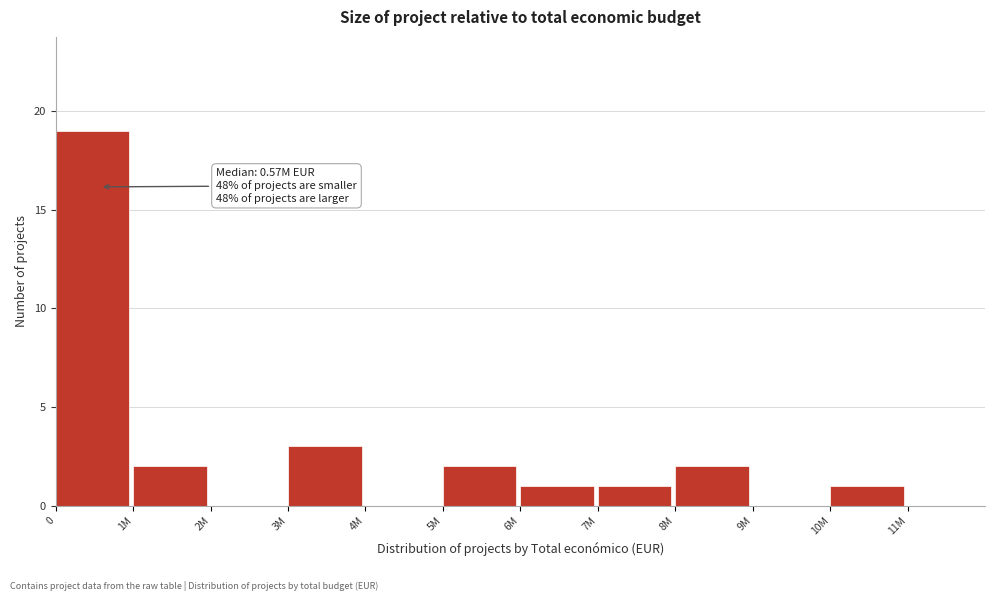

Reading right to left, extract all data points from this chart.

11M=0	10M=1	9M=0	8M=2	7M=1	6M=1	5M=2	4M=0	3M=3	2M=0	1M=2	0=19